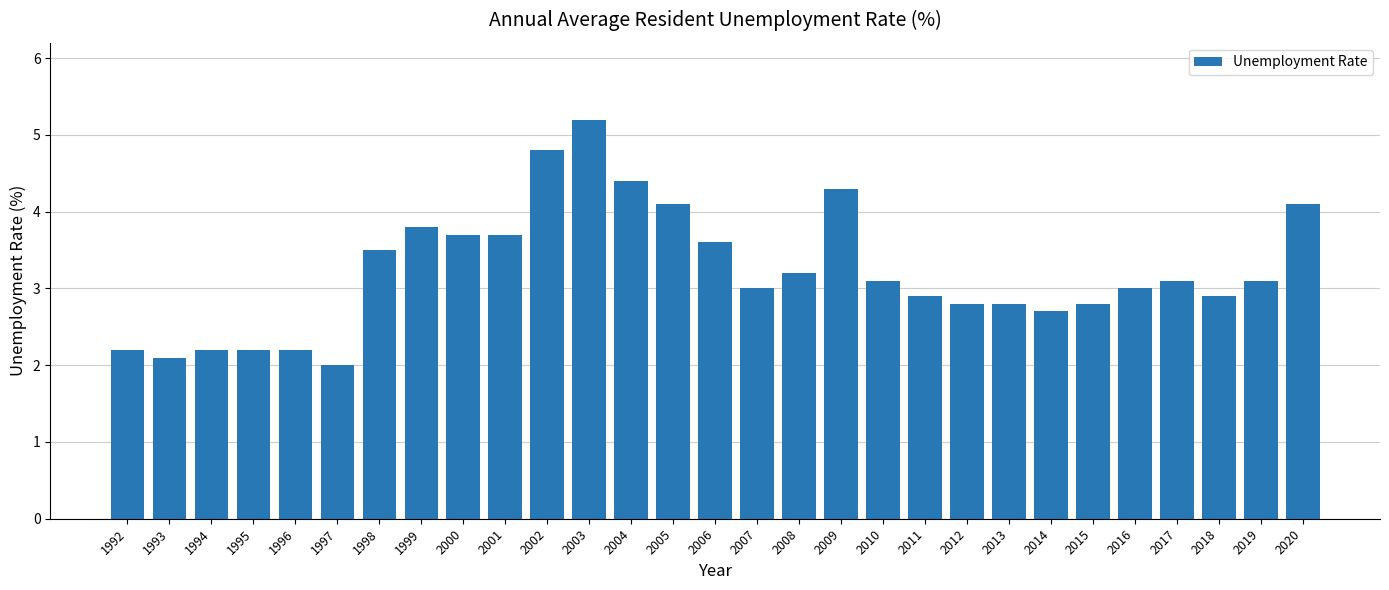

What is the sum of the values at 2010 and 2019?

6.2